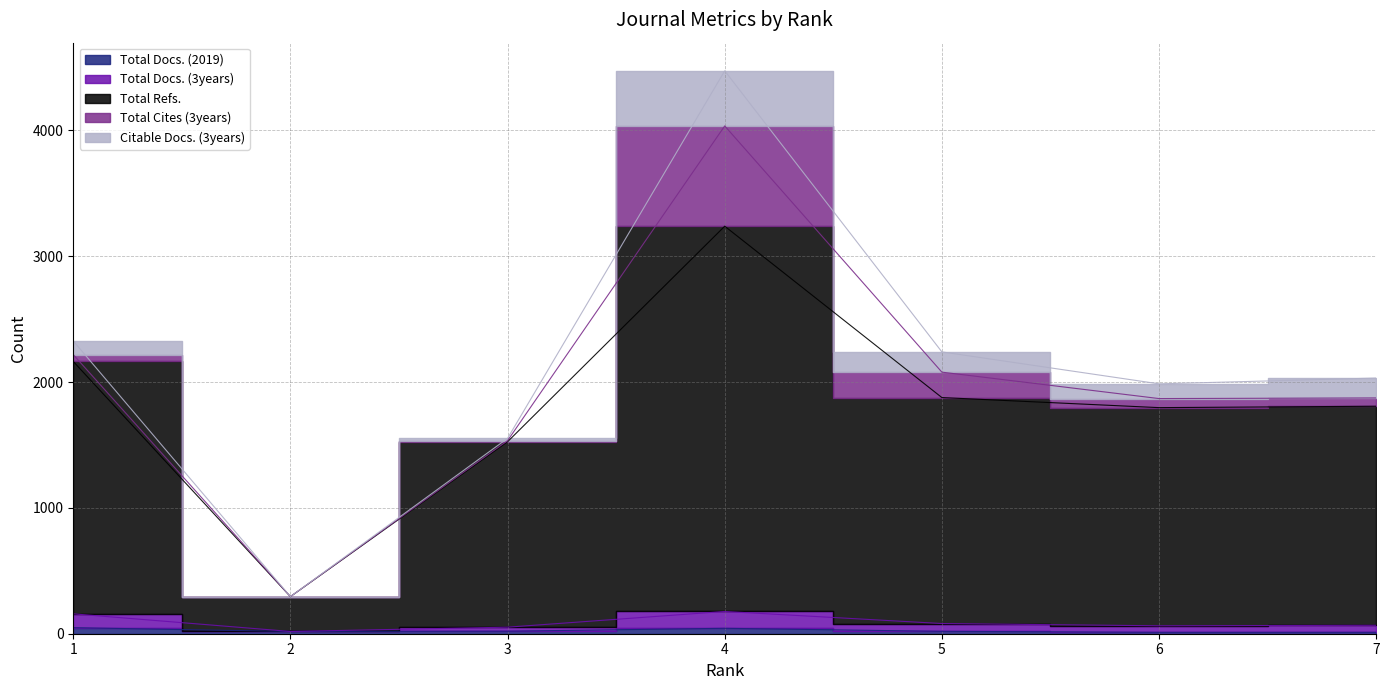

The Total Docs. (2019) series shows 30 at 5. True or false?

False